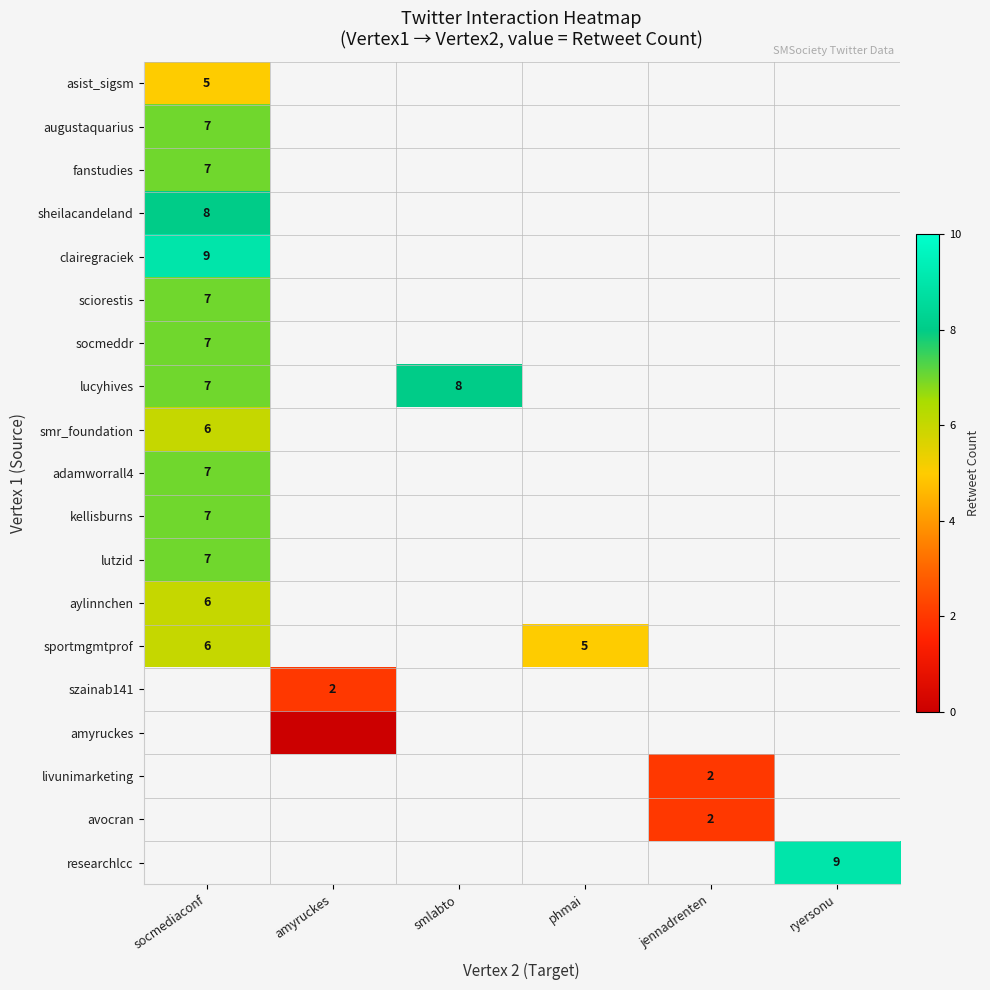

Is it true that sportmgmtprof equals 6 at socmediaconf?

True